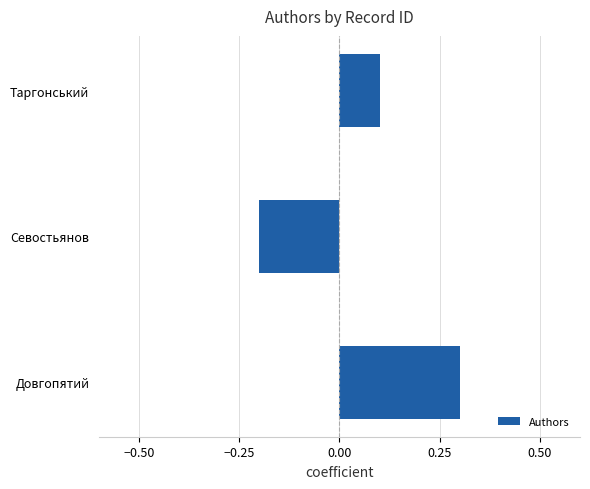

Rank the categories by value from lowest to highest.

Севостьянов, Таргонський, Довгопятий